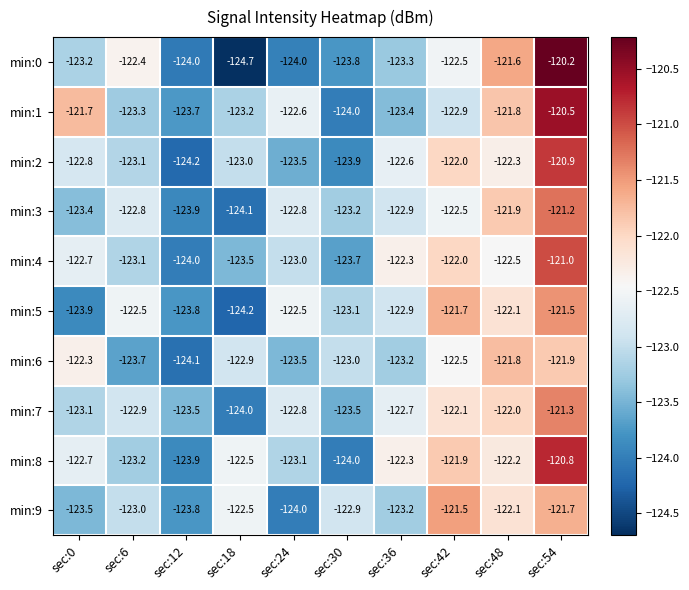

What is the total value across all series at sec:36?

-1228.8